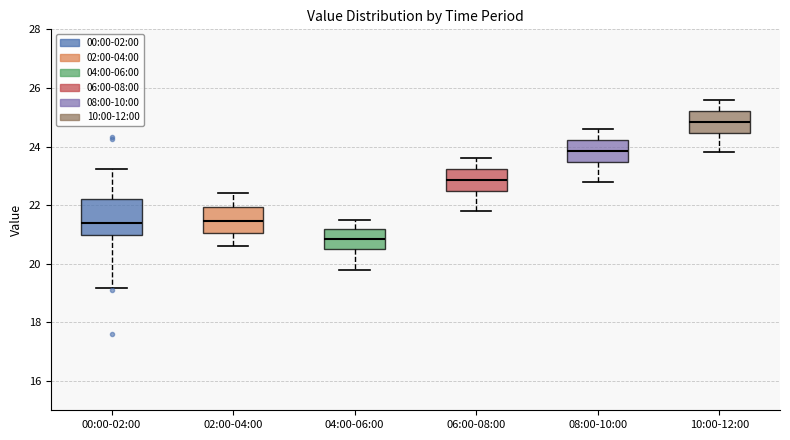

Which box has the lowest median line?

04:00-06:00